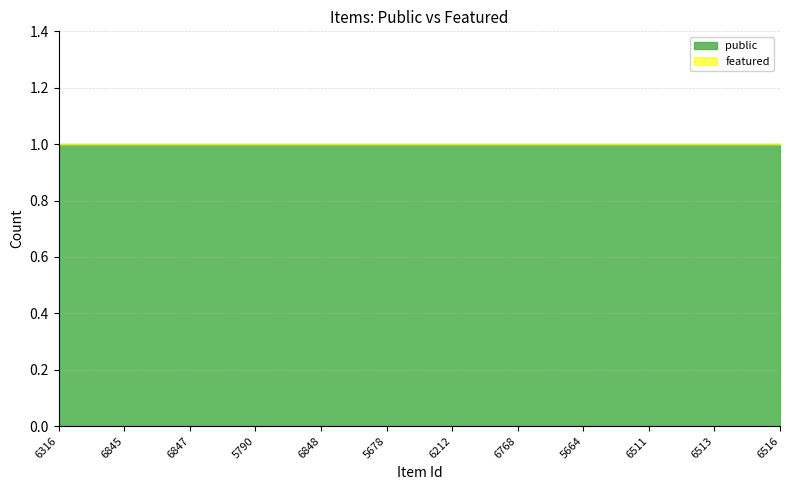

Rank the series by their maximum value, from highest to lowest.

public, featured